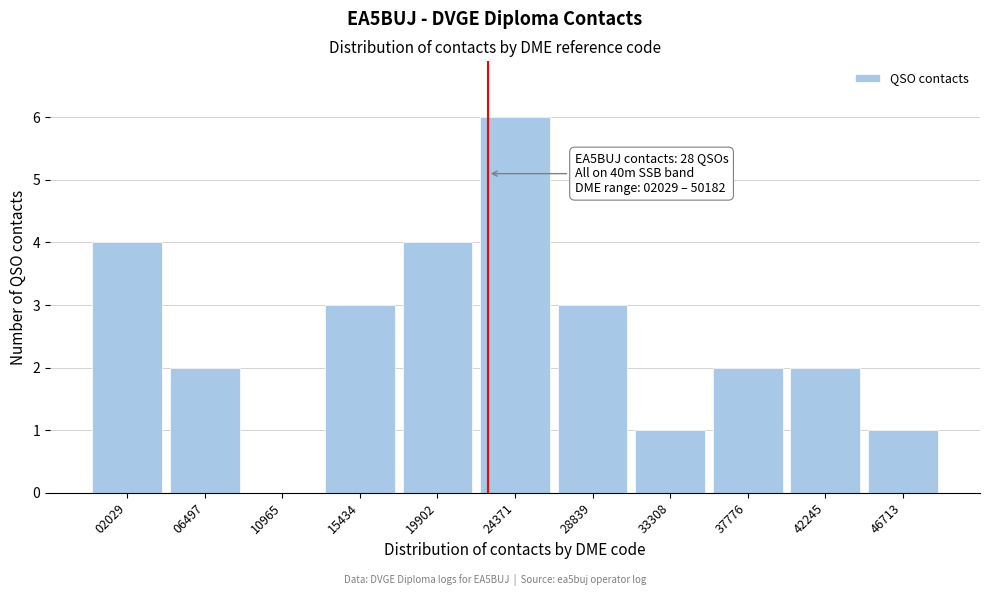

Reading left to right, extract all data points from this chart.

02029=4	06497=2	10965=0	15434=3	19902=4	24371=6	28839=3	33308=1	37776=2	42245=2	46713=1